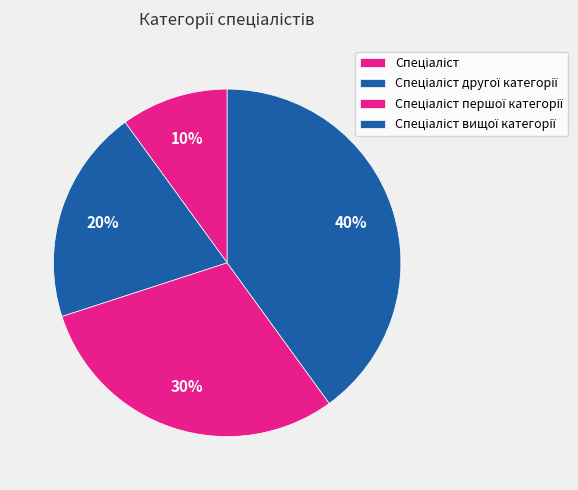

How many slices are in this pie chart?

4